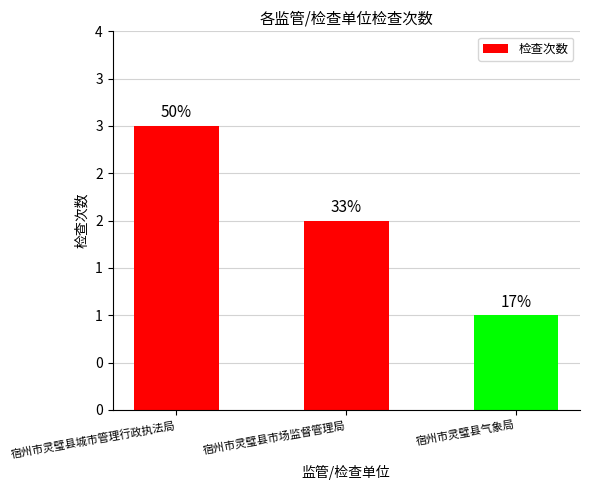

What is the difference between the second highest and minimum values?

1